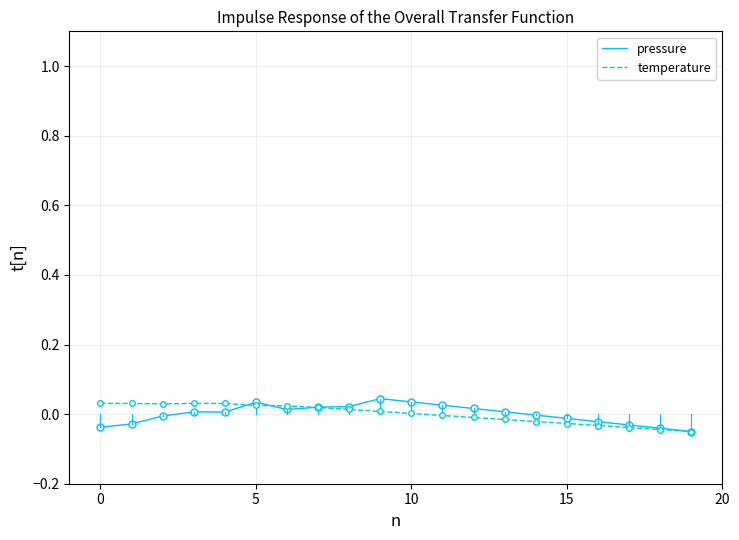

At which label does temperature reach its minimum?

19